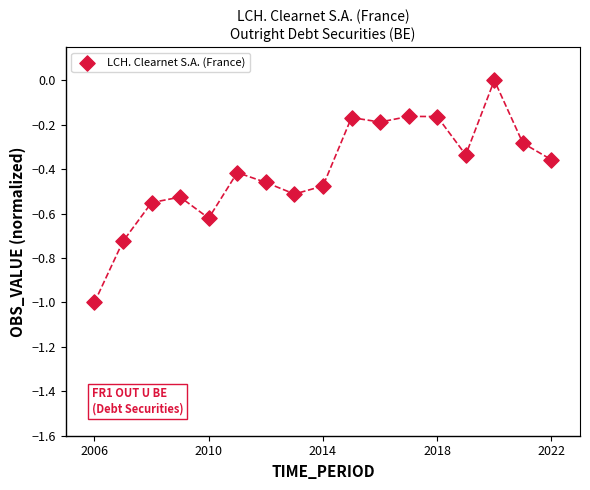

What is the range of Y values (max minus min)?

1.0